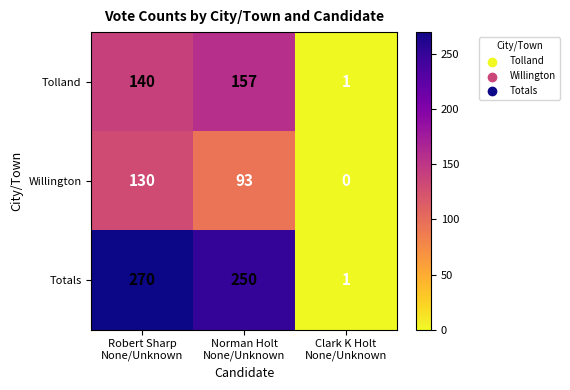

List the series in order of their peak value, highest first.

Totals, Tolland, Willington